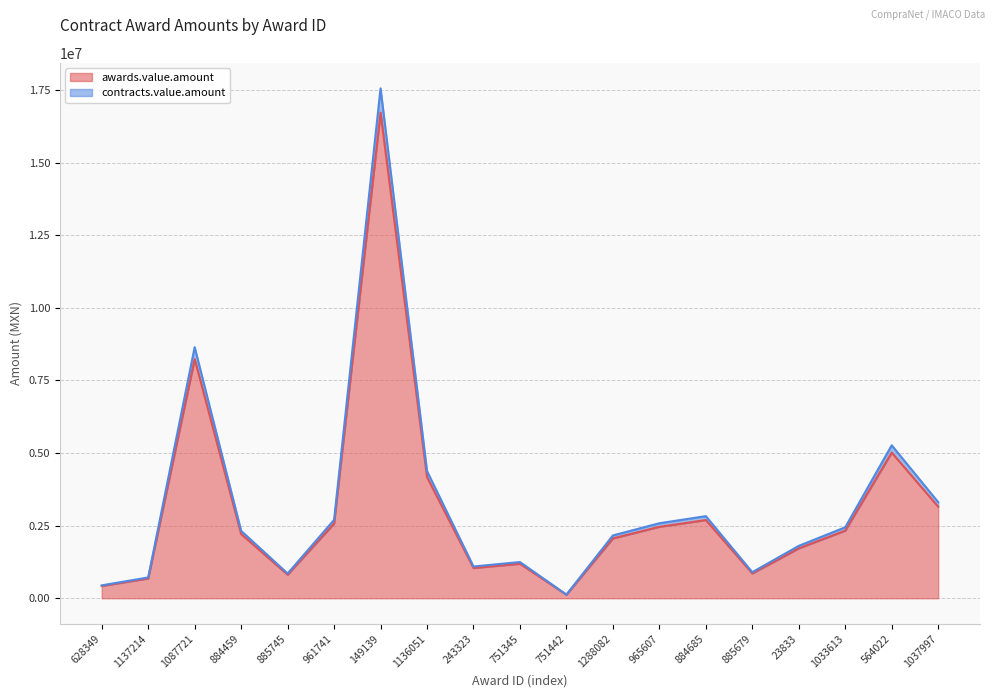

List the series in order of their peak value, lowest first.

awards.value.amount, contracts.value.amount